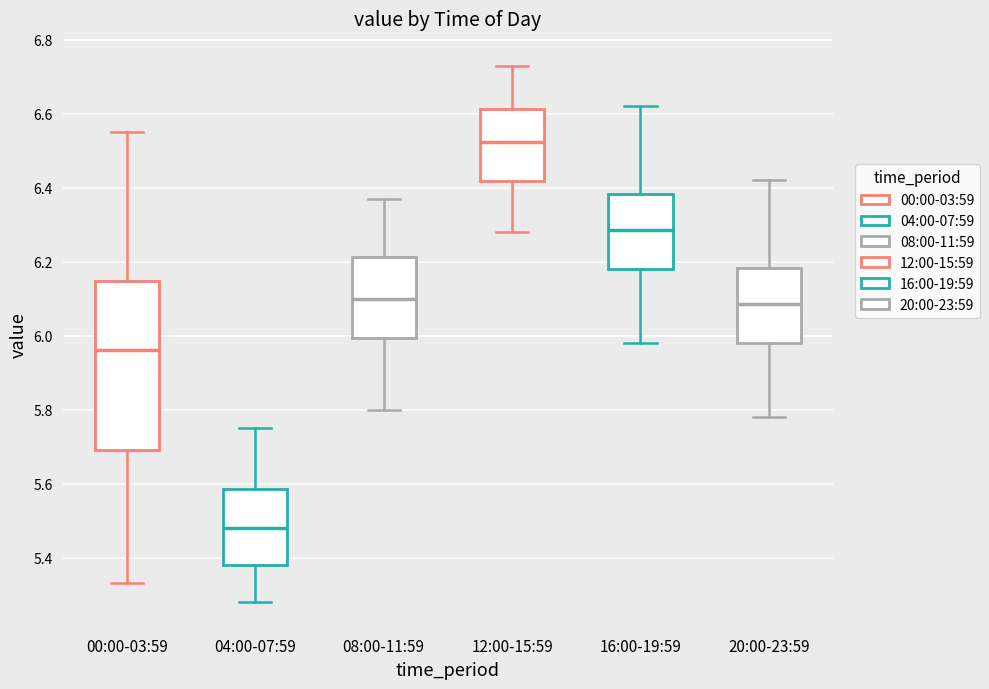

Which box has the lowest median line?

04:00-07:59